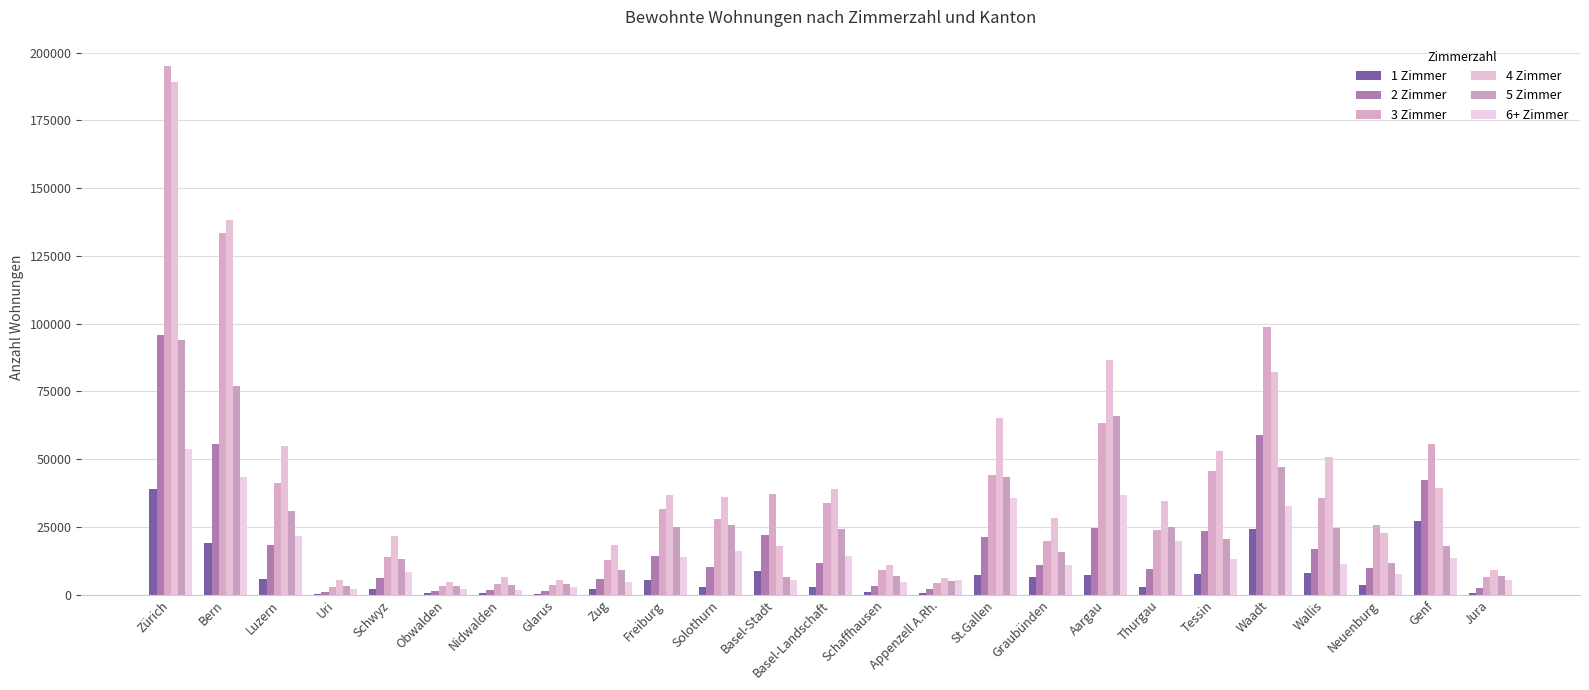

What is the difference between the 6+ Zimmer values at Thurgau and Zürich?

33769